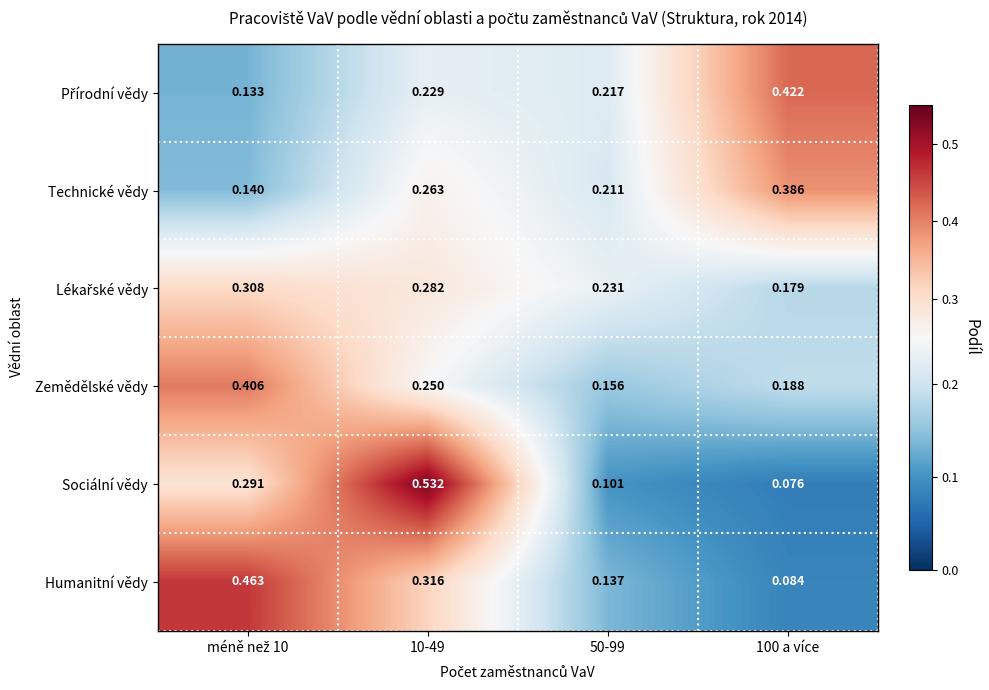

Which series has the largest range (max minus min)?

Sociální vědy